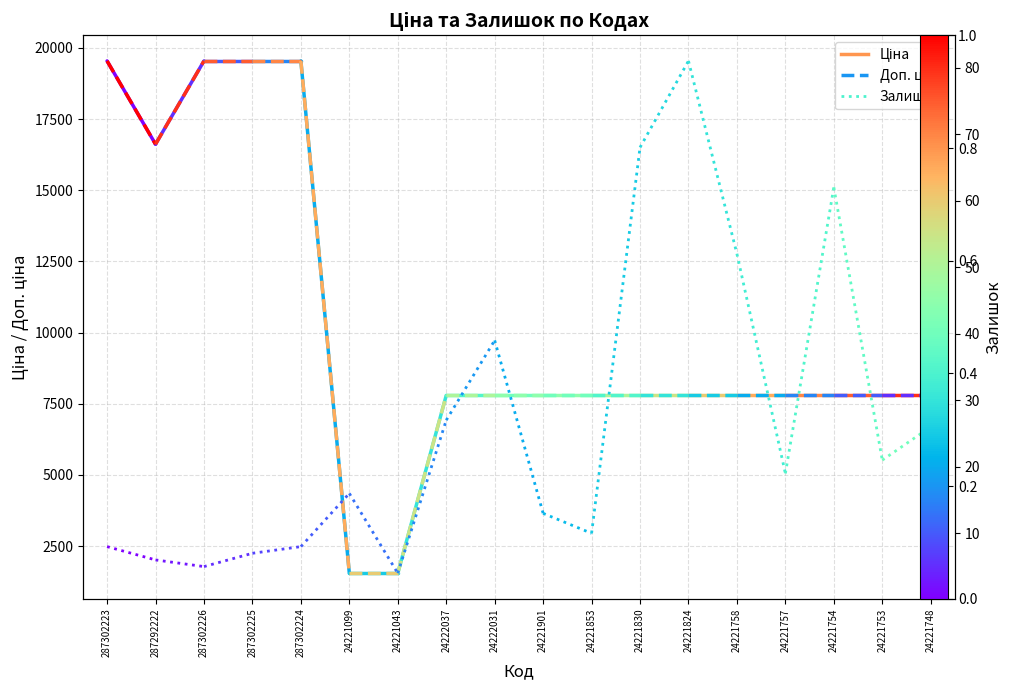

Reading left to right, what are all the values shown in this chart?

Ціна: 19542.7	16618.0
Доп. ціна: 19542.7	16618.0
Залишок: 8.0	6.0